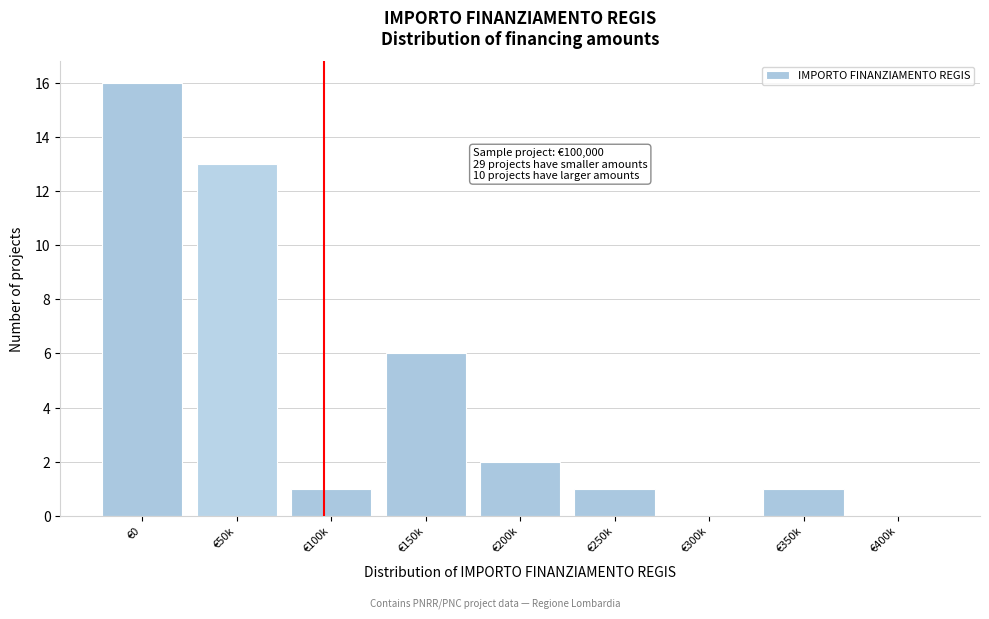

Reading right to left, what are all the values shown in this chart?

€400k=0	€350k=1	€300k=0	€250k=1	€200k=2	€150k=6	€100k=1	€50k=13	€0=16